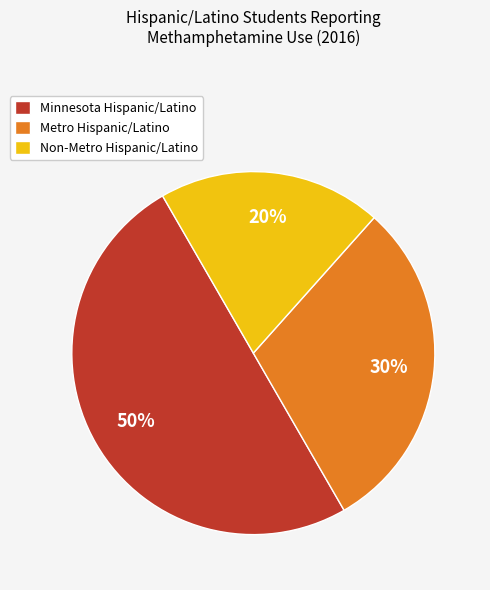

To the nearest percent, what percentage of the pie is Non-Metro Hispanic/Latino?

20%